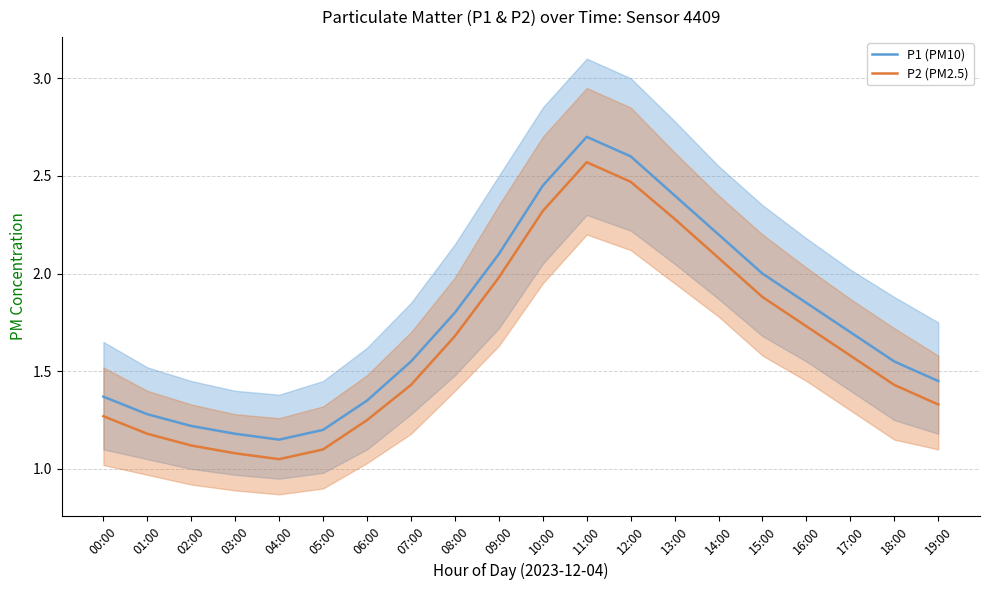

Which series has the largest range (max minus min)?

P1 (PM10)